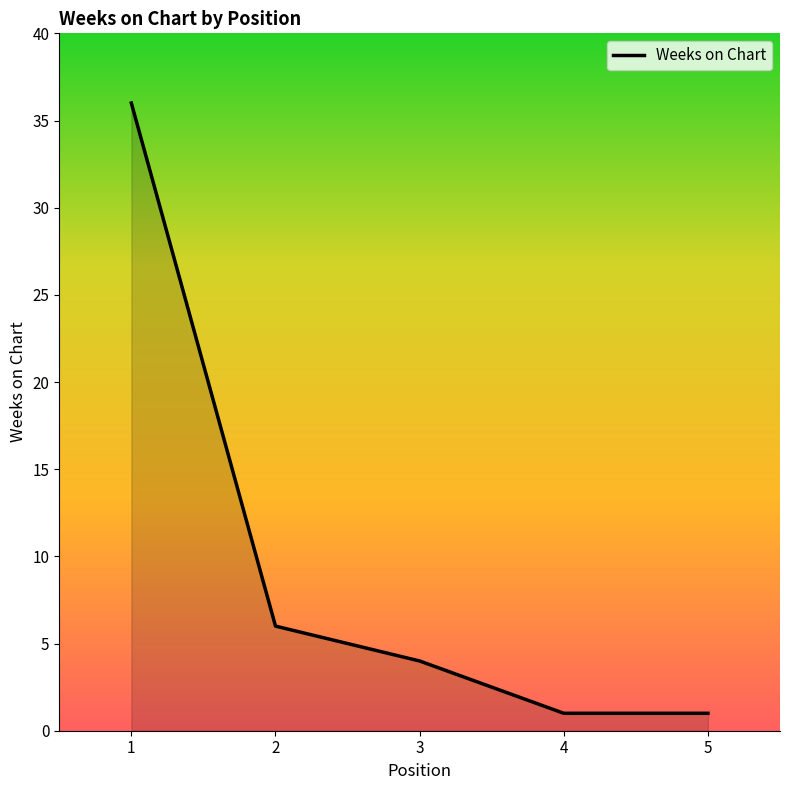

Does the chart have visible grid lines?

No